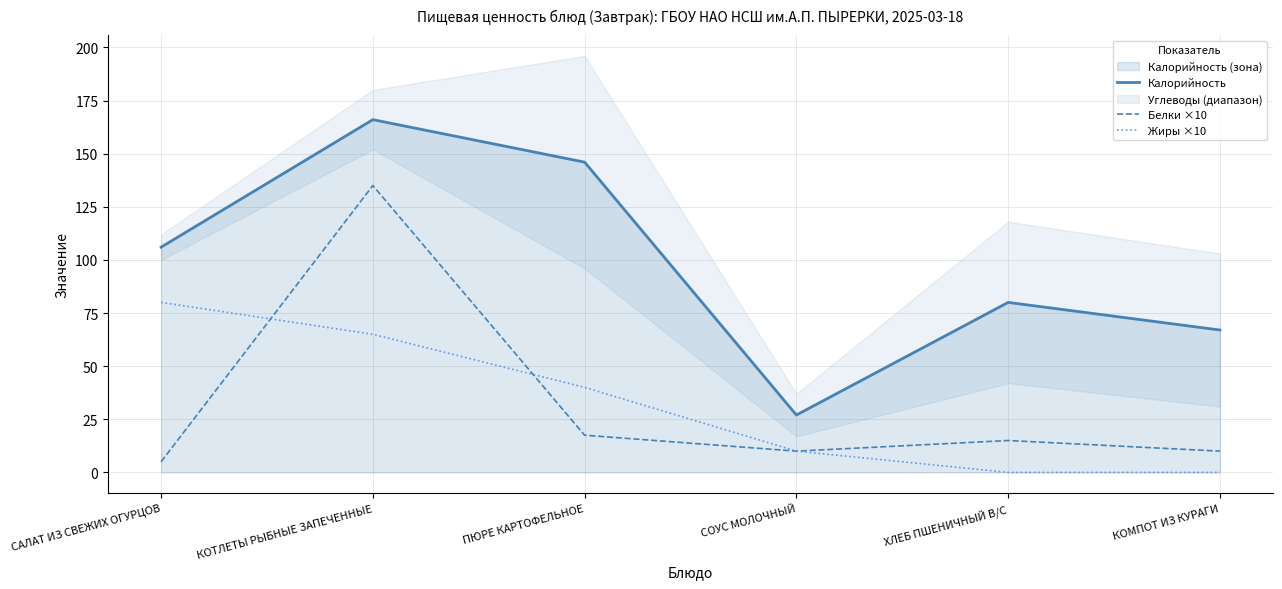

Is this an area chart (filled region under the line)?

No